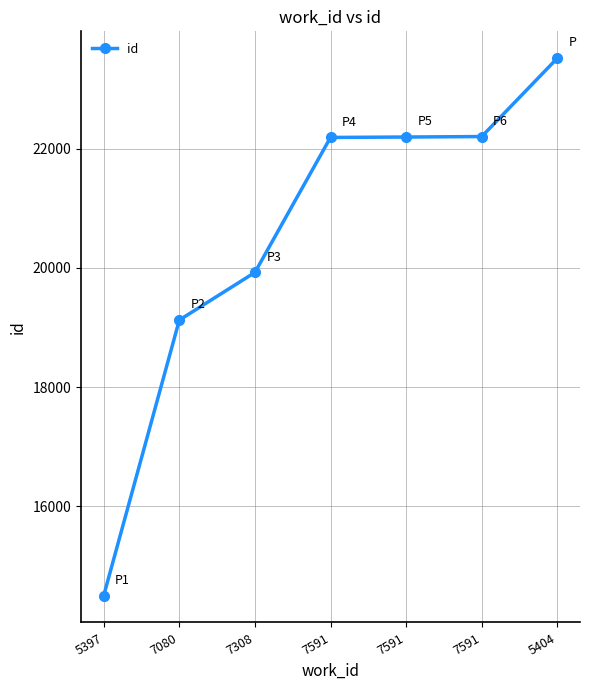

What is the value of the 4th point from the left?

22188